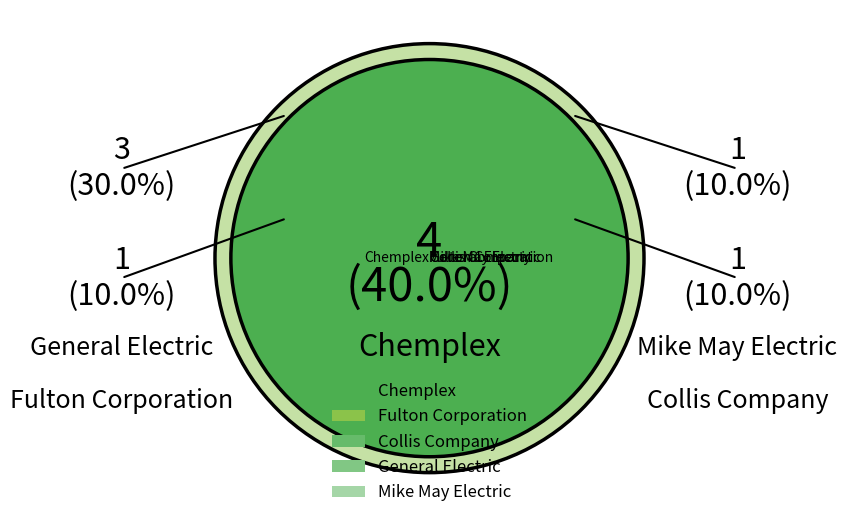

To the nearest percent, what percentage of the pie is Fulton Corporation?

30%